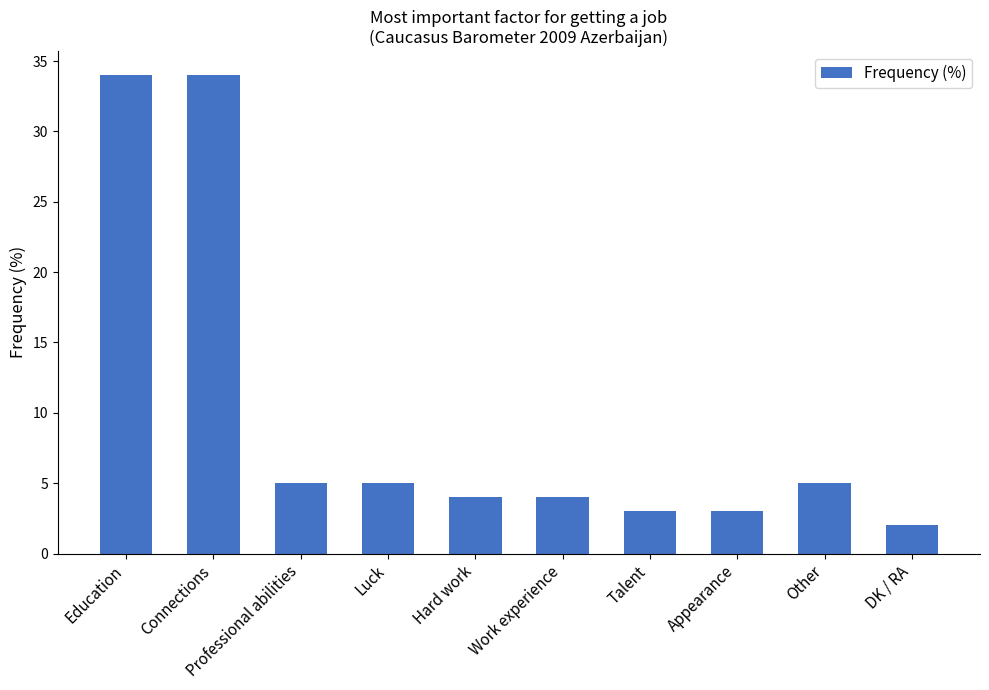

What is the sum of the values at Other and Connections?

39